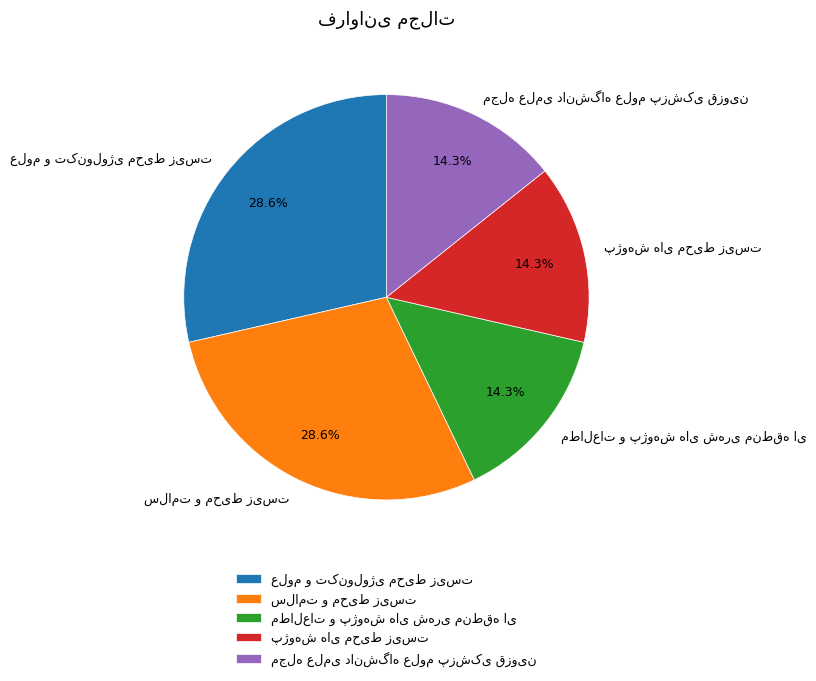

Is there any slice that represents more than half of the pie?

No